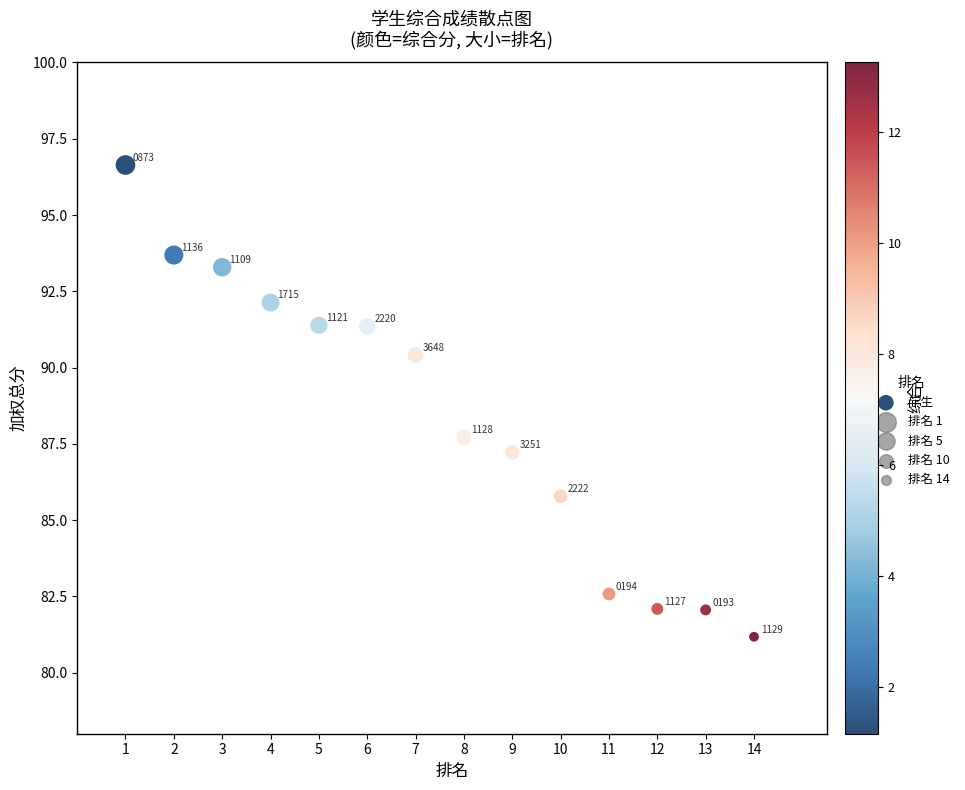

What is the range of Y values (max minus min)?

15.5